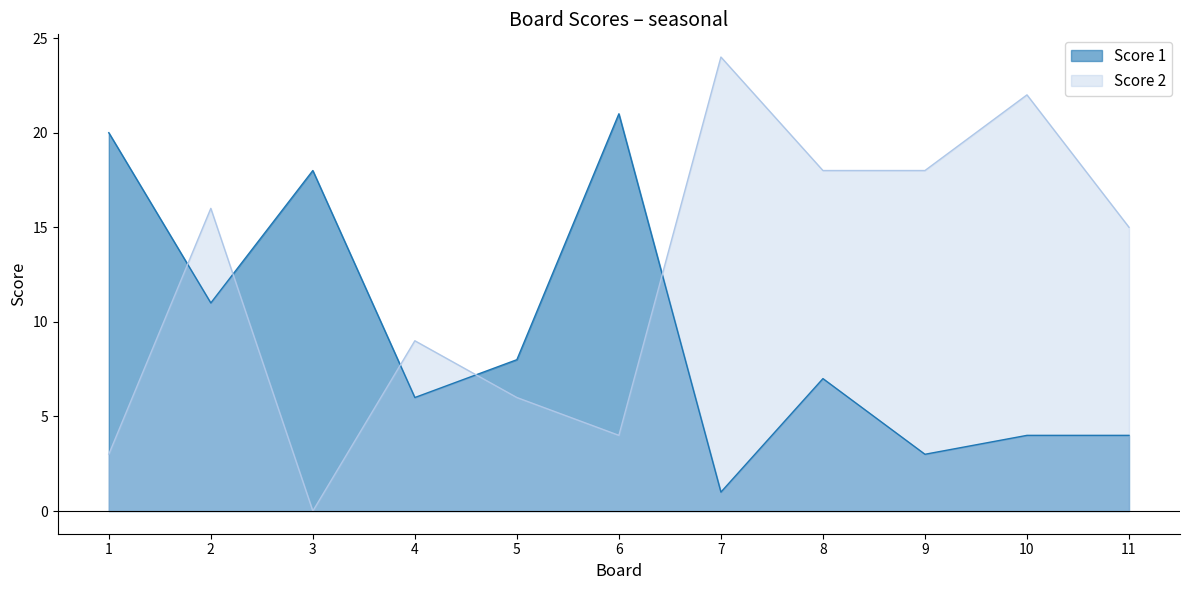

True or false: Score 1 has a value of 4 at 11.

True